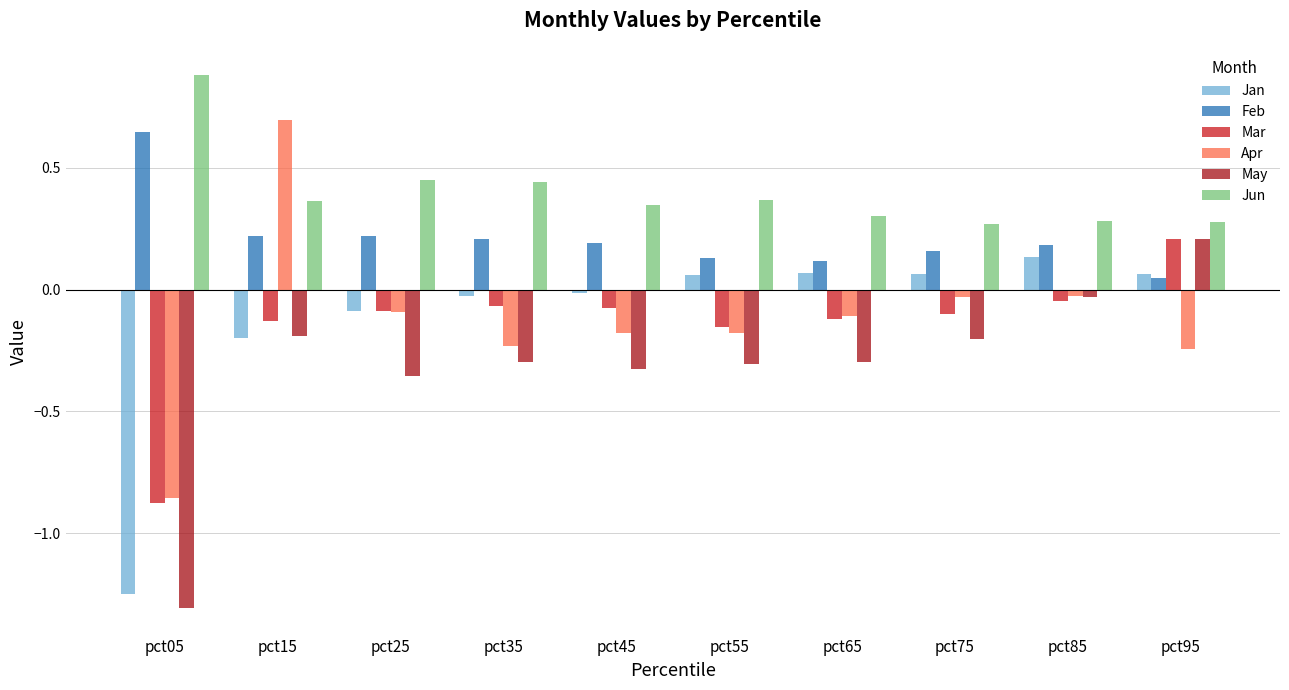

How many bars are there in each group?

6